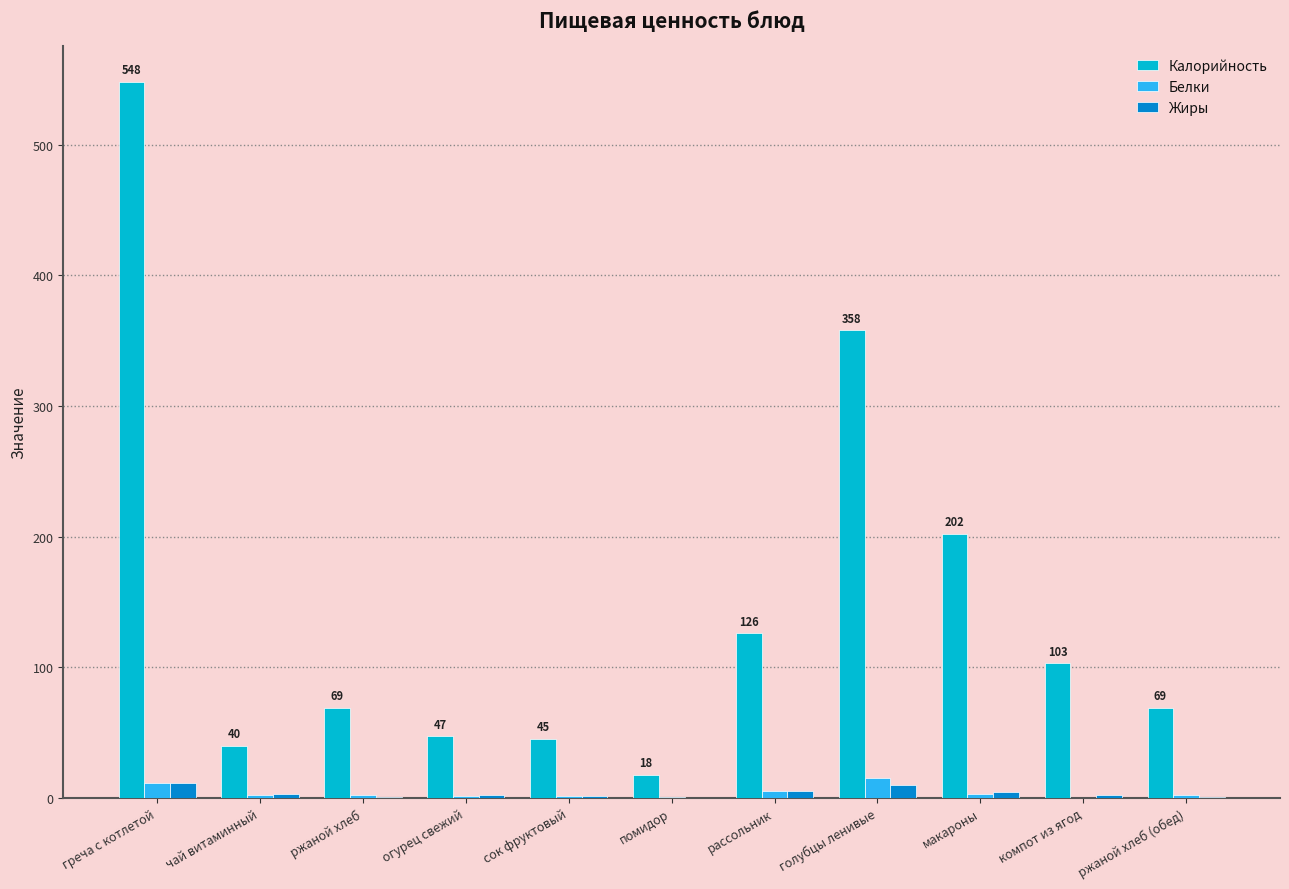

Which category has the highest value in the Калорийность series?

греча с котлетой